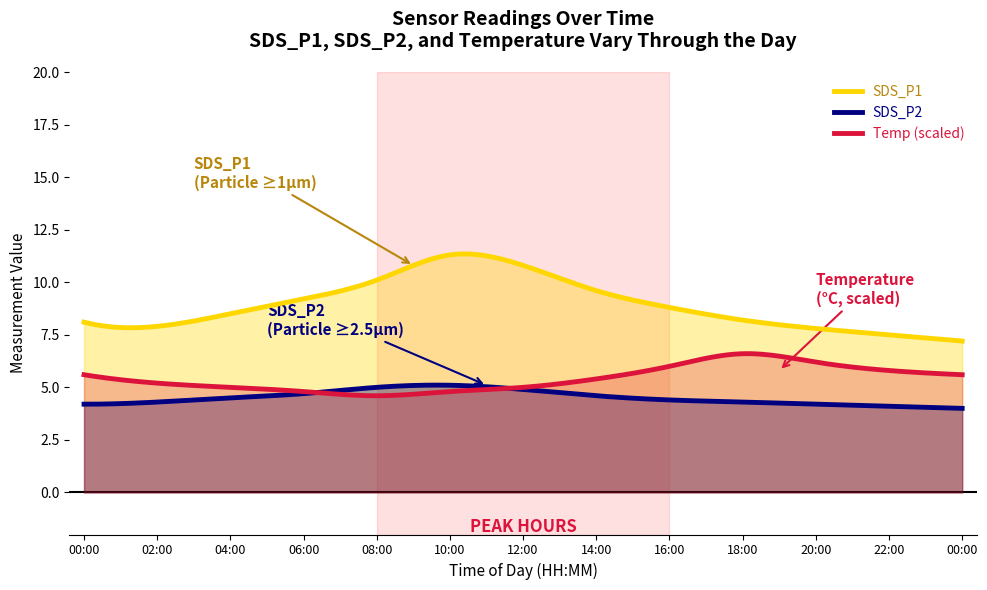

How many values in the SDS_P1 series exceed 8?

9